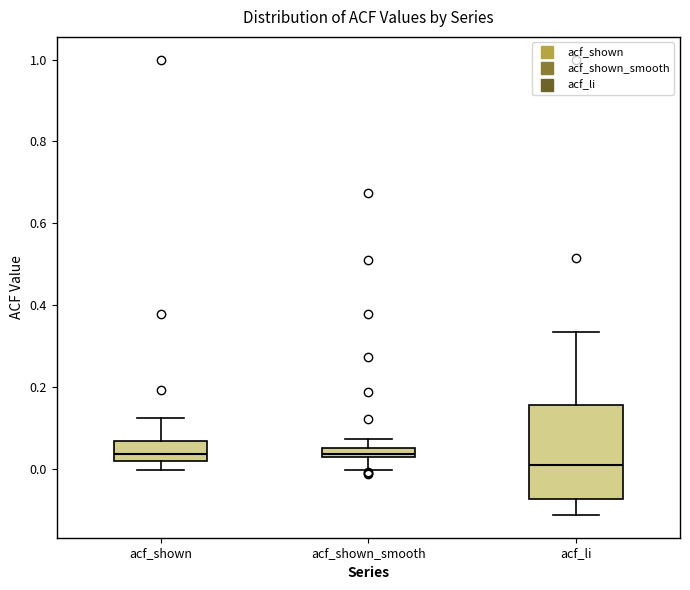

Where does the upper whisker of the box for acf_shown end on the y-axis? The values are not printed on the chart, so give them approximately, as read against the axis.

0.12